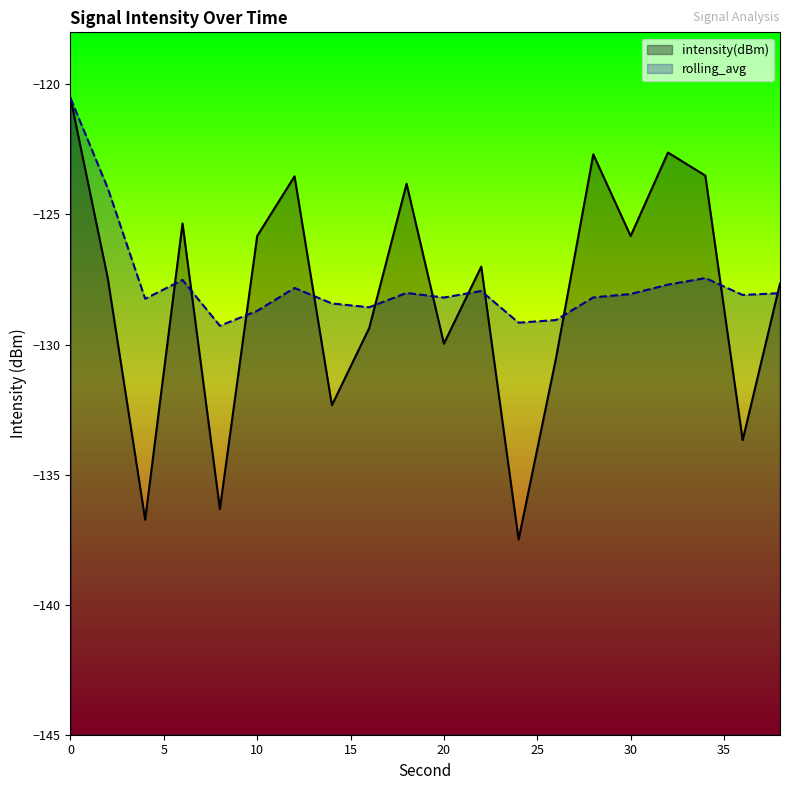

Is it true that rolling_avg equals -34.7 at 6?

False